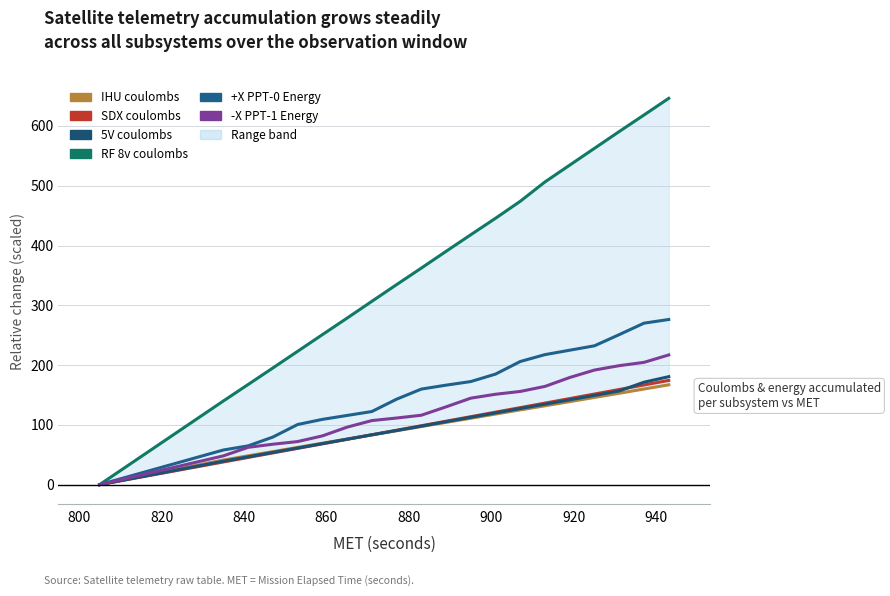

Does the chart display data point markers on the line(s)?

No